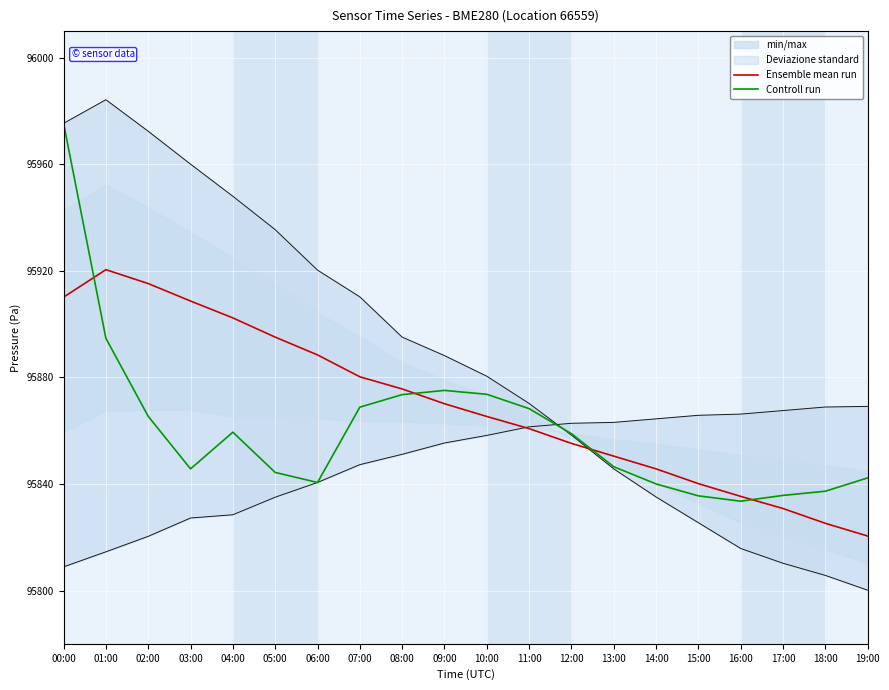

The Controll run series shows 32757.3 at 06:00. True or false?

False